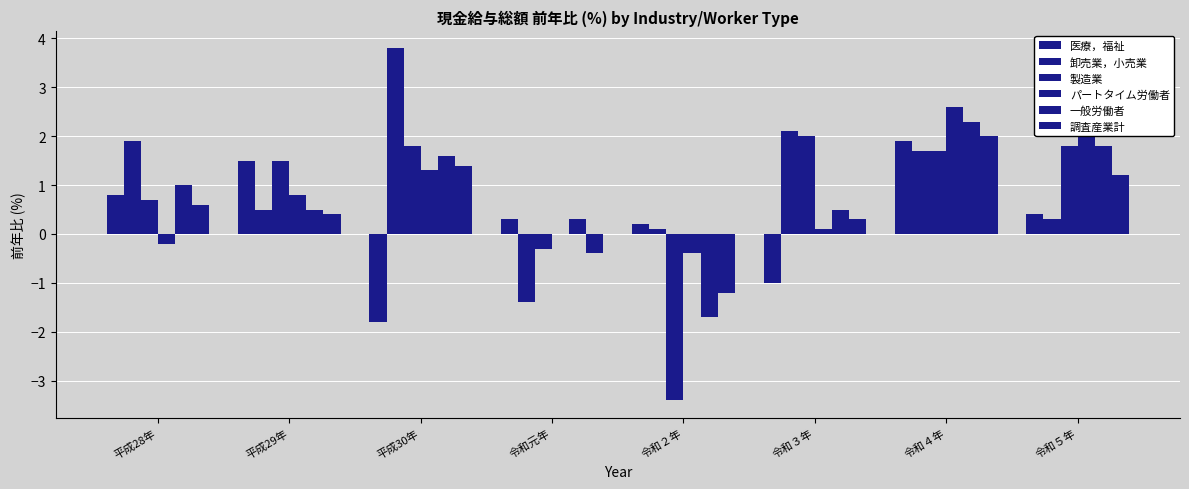

How many positive values does the 製造業 series have?

6